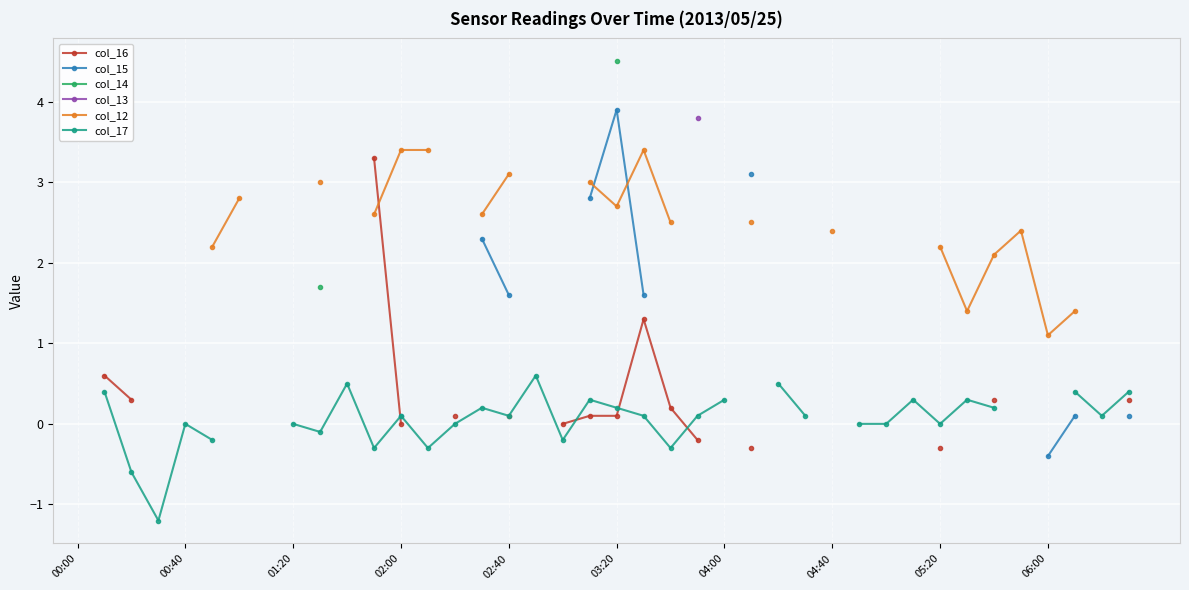

How many values in col_14 are above zero?

2